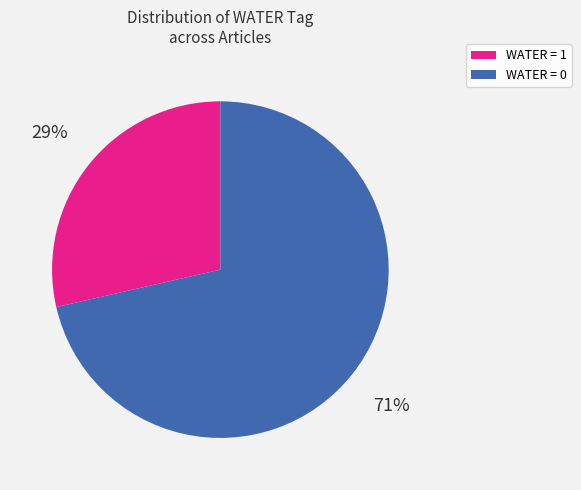

Rank the categories by value from lowest to highest.

WATER = 1, WATER = 0